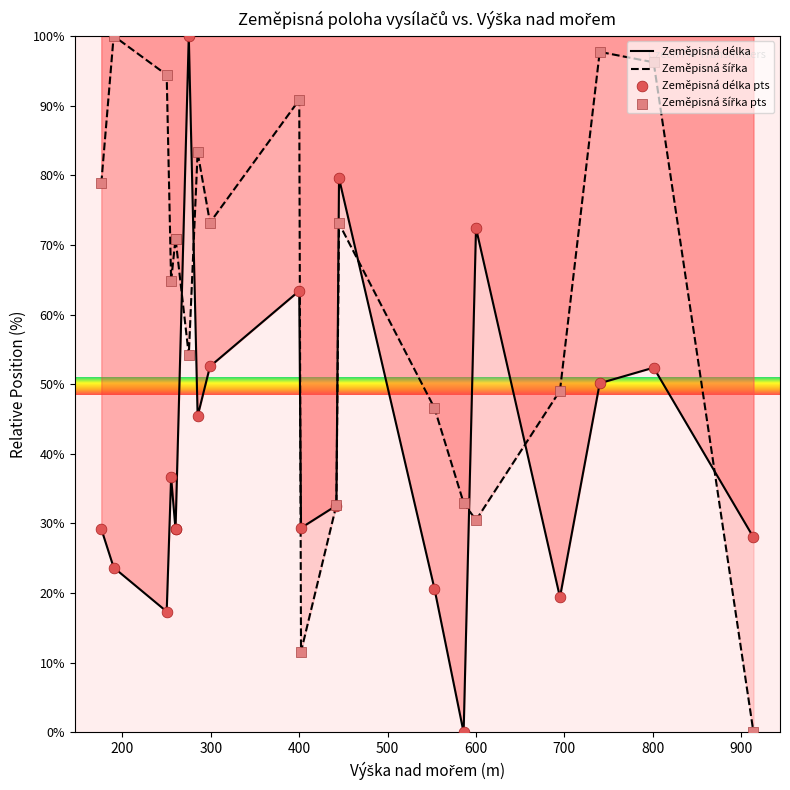

At how many categories does at least one series exceed 46?

16